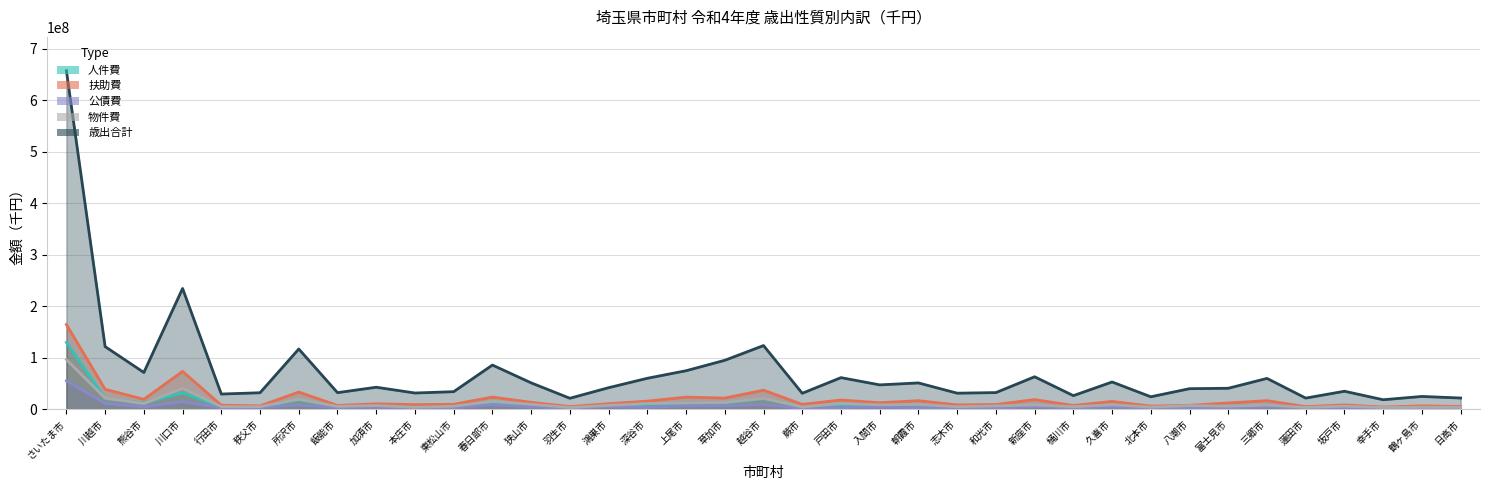

True or false: 歳出合計 and 扶助費 cross at least once.

False